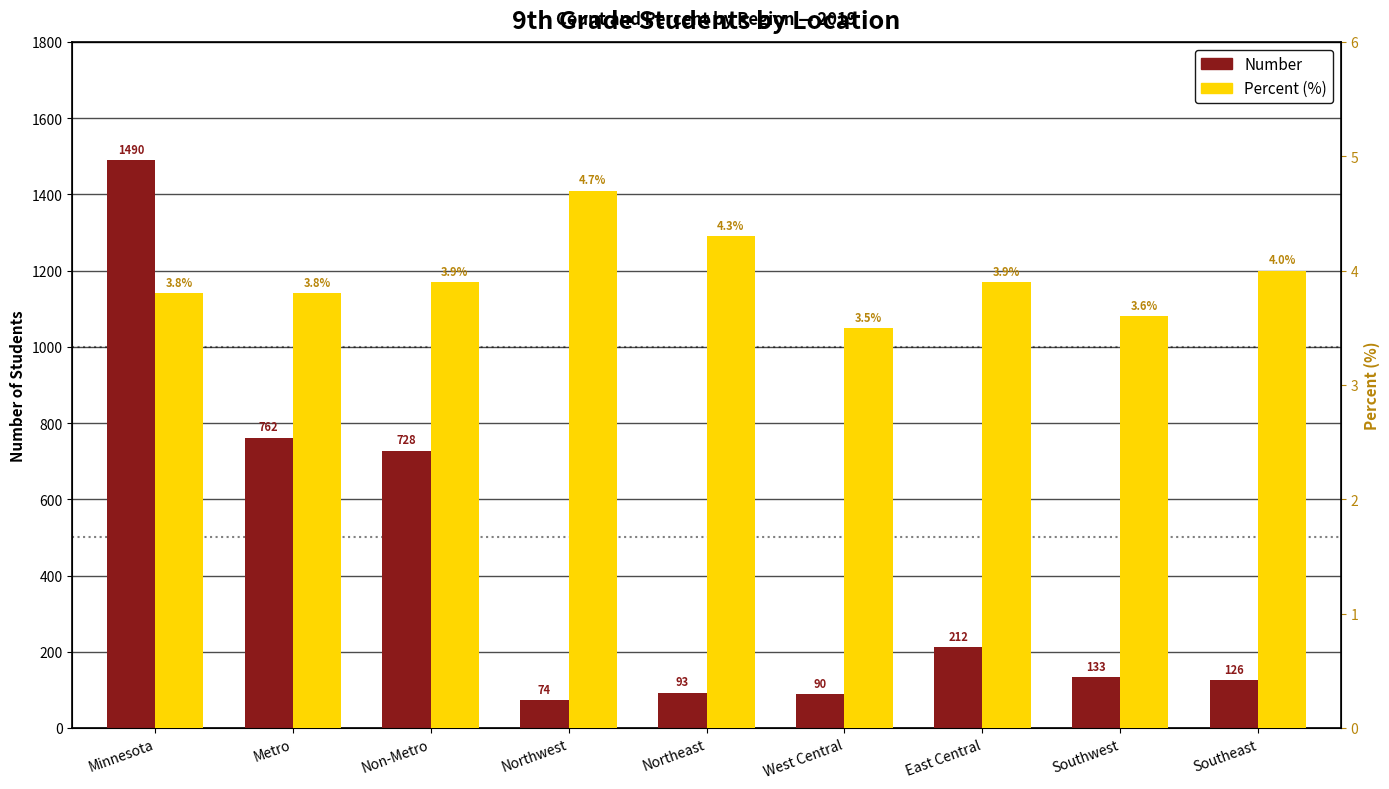

What is the difference between the Number values at East Central and Metro?

550.0